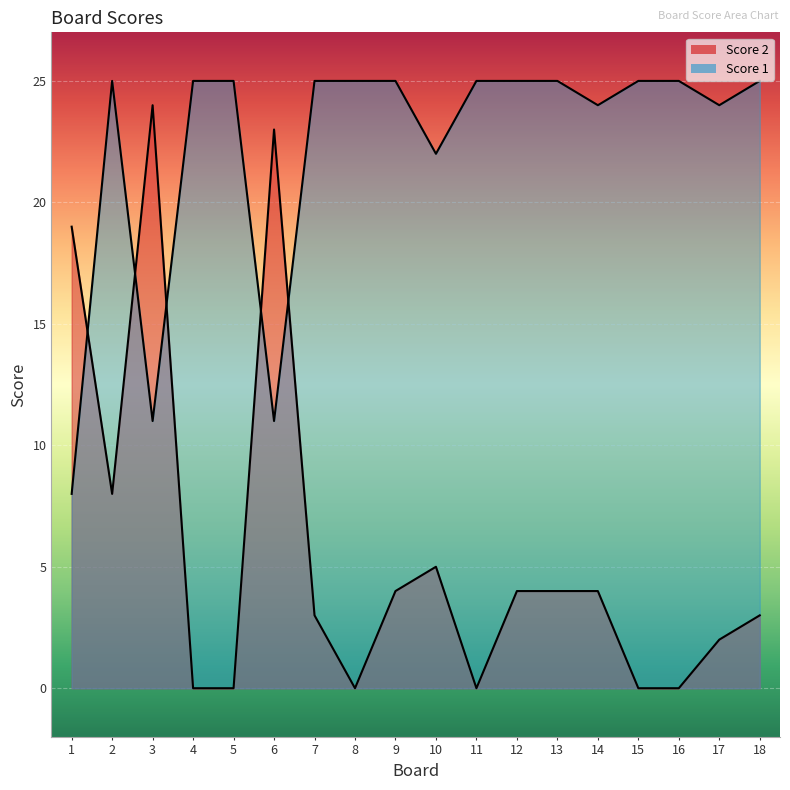

The value of Score 2 at 1 is 19. True or false?

True